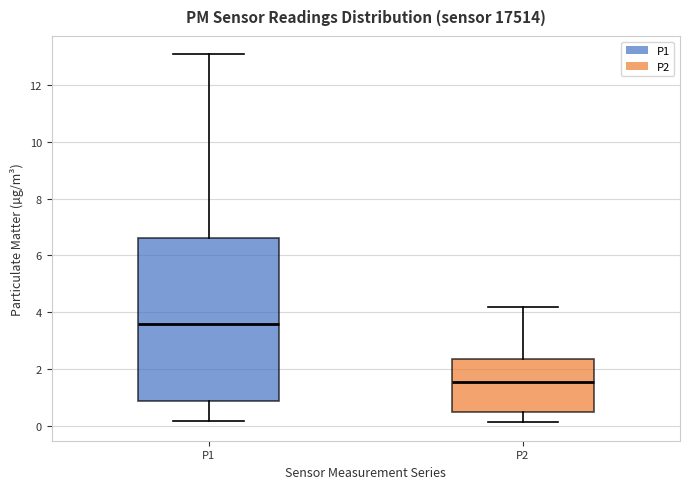

Reading left to right, read every box against the y-axis: the position of its median line, the range the box covers, and the ends of its whiskers. The values are not printed on the chart, so give them approximately, as read against the axis.

P1: median 3.6, box 0.8 to 6.6, whiskers 0.2 to 13.0
P2: median 1.6, box 0.6 to 2.4, whiskers 0.2 to 4.2